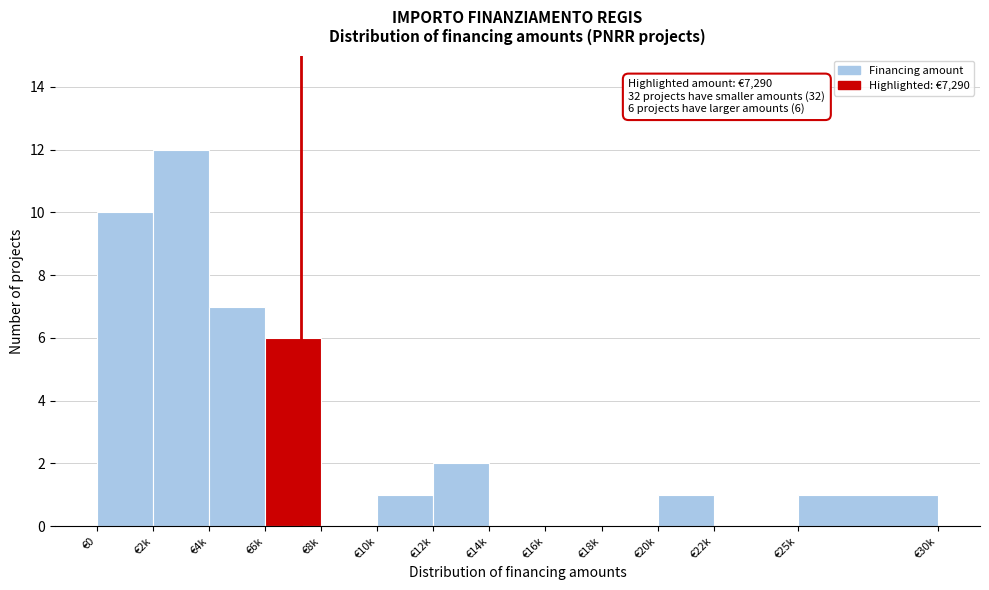

Reading left to right, list all the values displayed in this chart.

€0=10	€2k=12	€4k=7	€6k=6	€8k=0	€10k=1	€12k=2	€14k=0	€16k=0	€18k=0	€20k=1	€22k=0	€25k=1